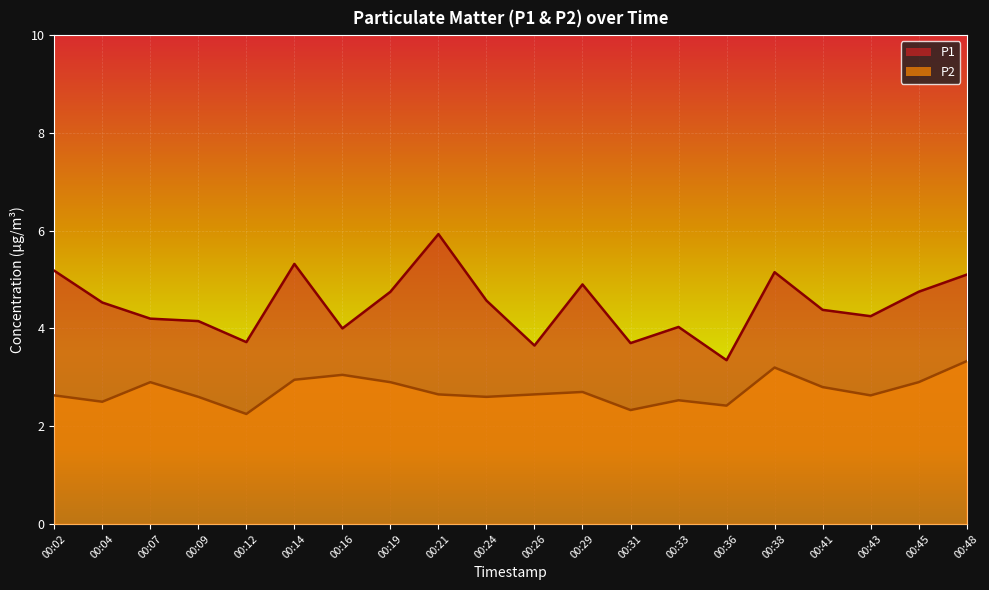

Which category has the highest value in the P1 series?

00:21